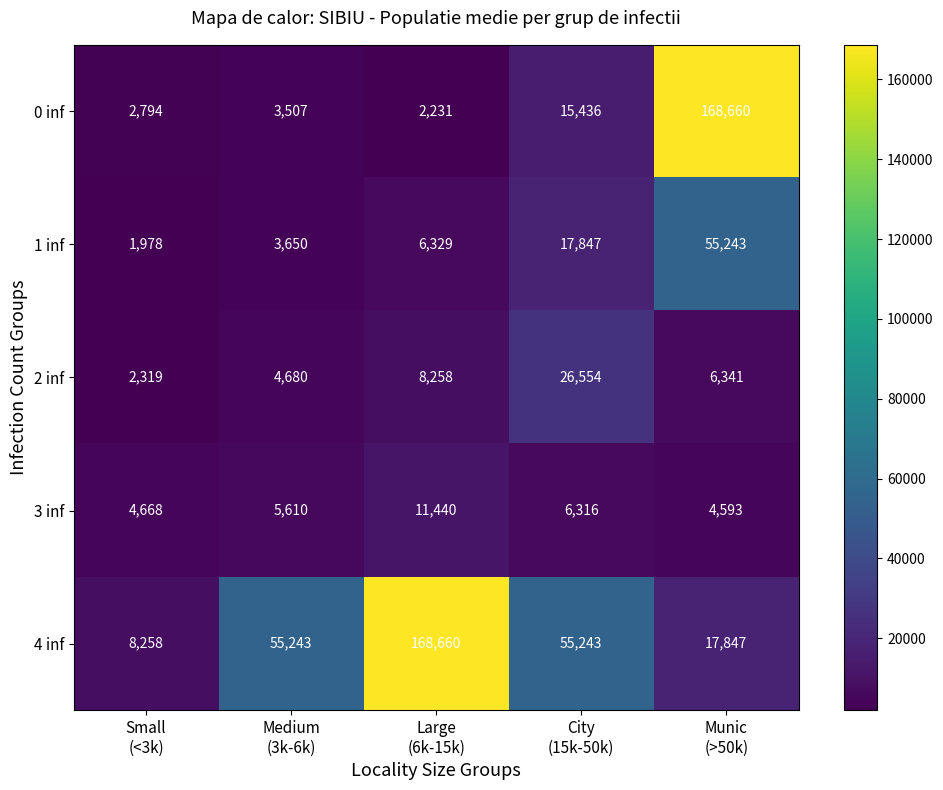

What is the total value across all series at Small
(<3k)?

20017